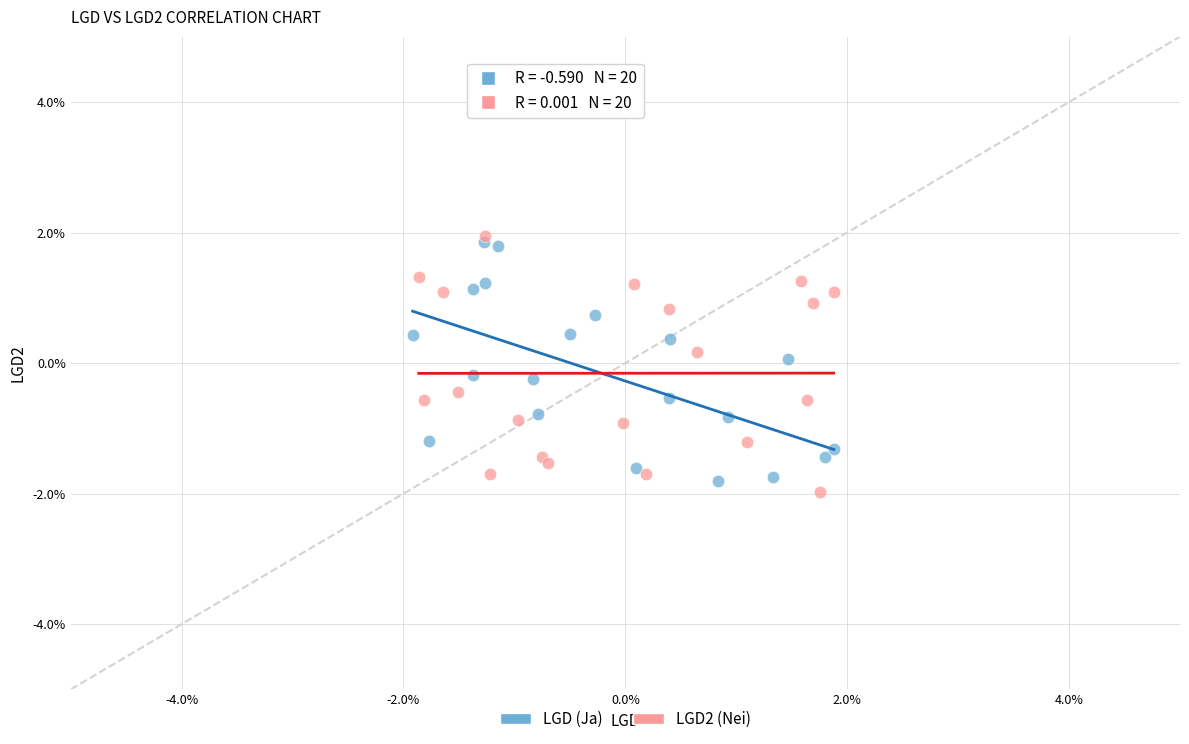

Which series reaches the maximum Y coordinate?

LGD2 (Nei)